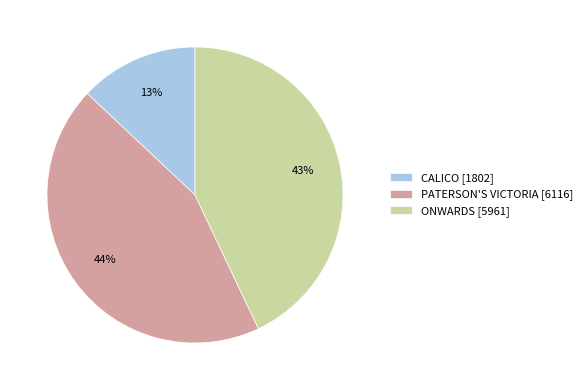

To the nearest percent, what is the average slice percentage?

33%